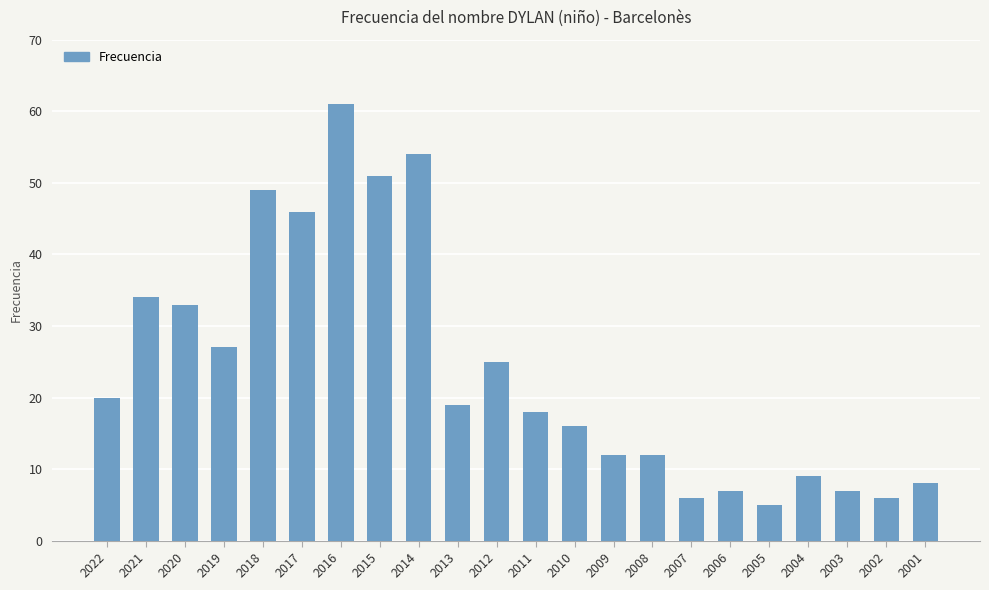

How many data points are less than 19?

11